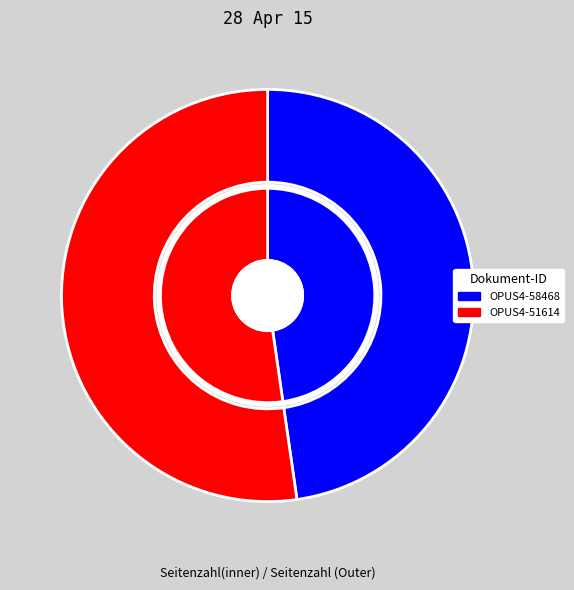

What is the majority slice?

OPUS4-51614